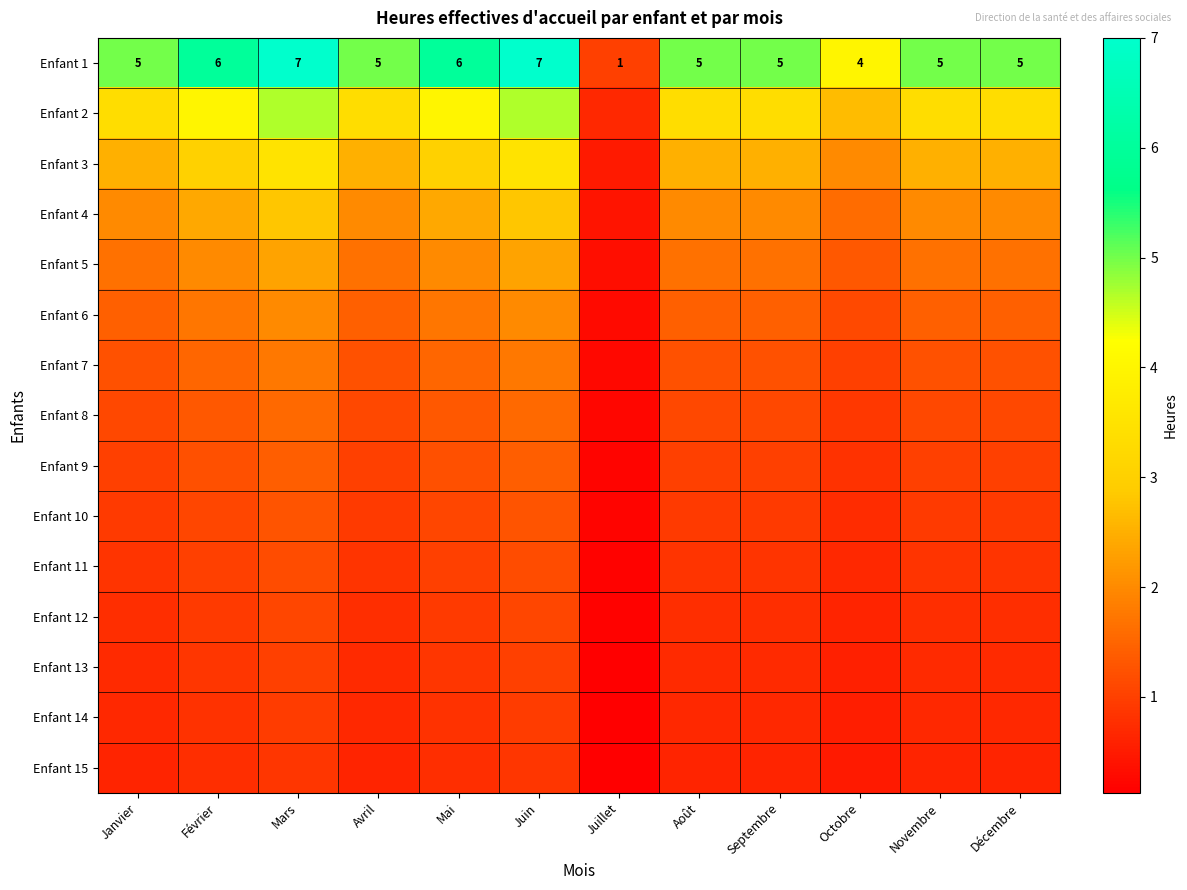

What is the spread (max minus min) of values at Novembre?

4.4